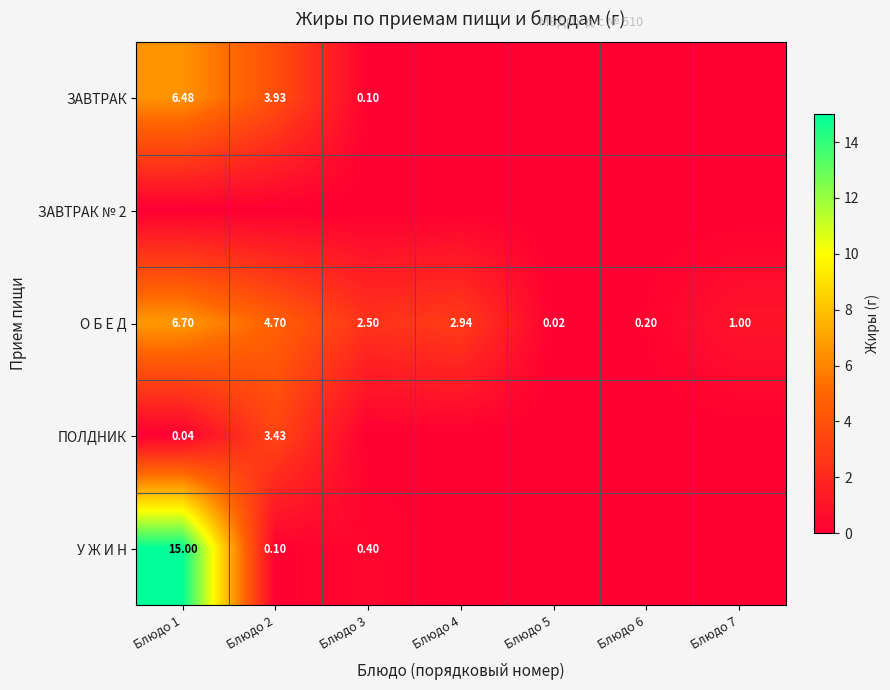

True or false: О Б Е Д has a value of 4.7 at Блюдо 2.

True